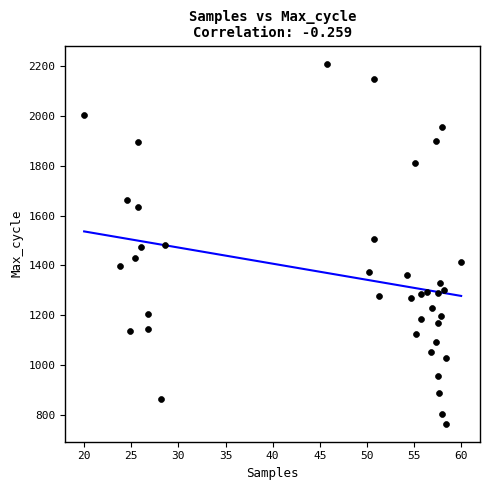

What is the range of Y values (max minus min)?

1447